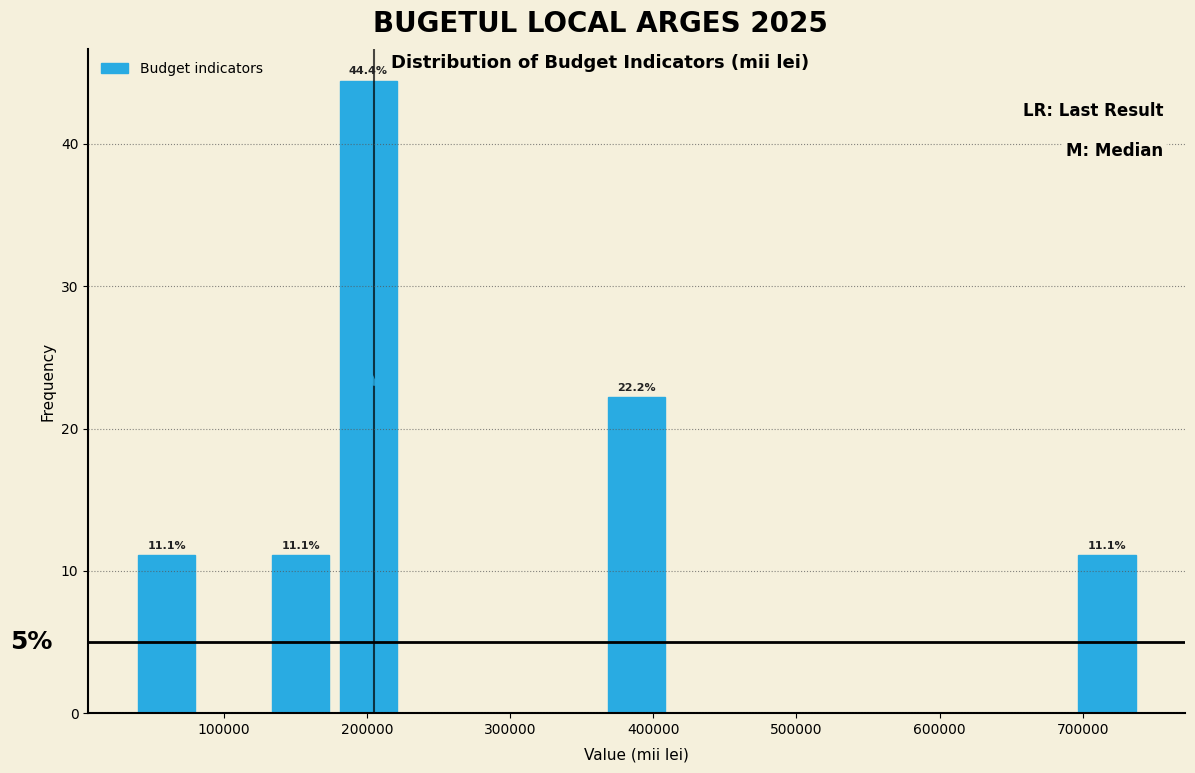

Over which range of the x-axis is the bar tallest?

180000 to 220000